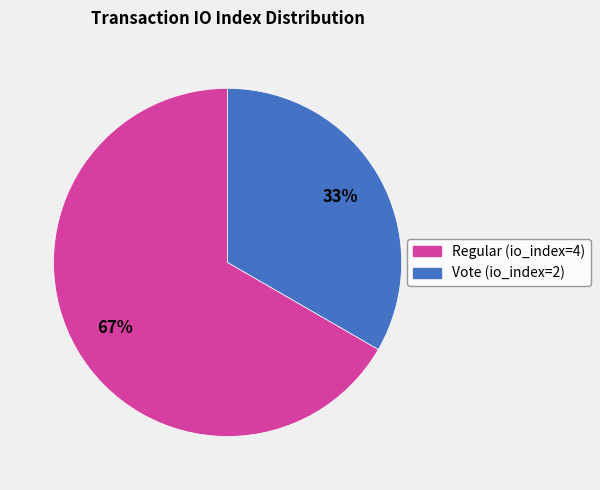

Which has a higher value, Vote (io_index=2) or Regular (io_index=4)?

Regular (io_index=4)